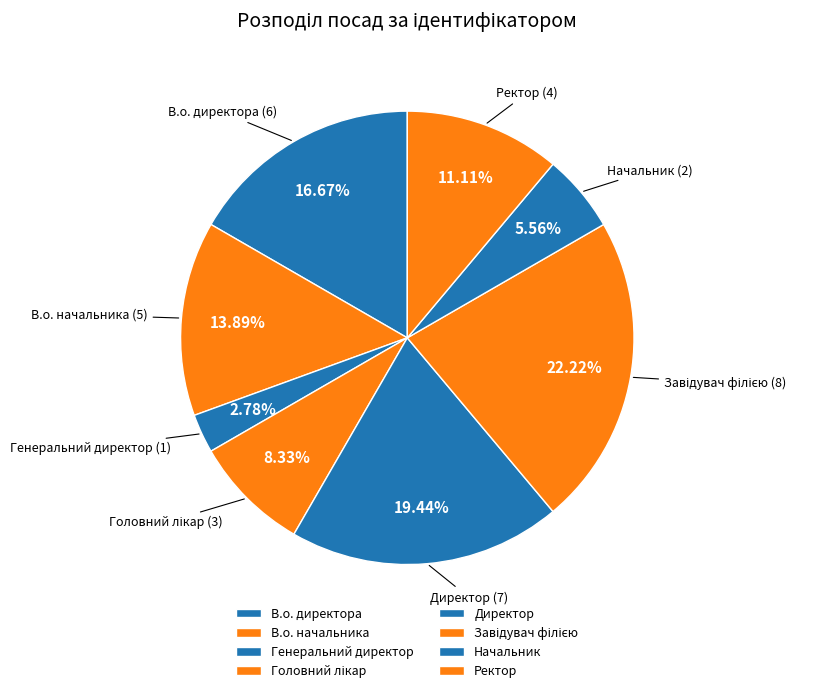

How much of the chart is everything except Начальник?

94.4%